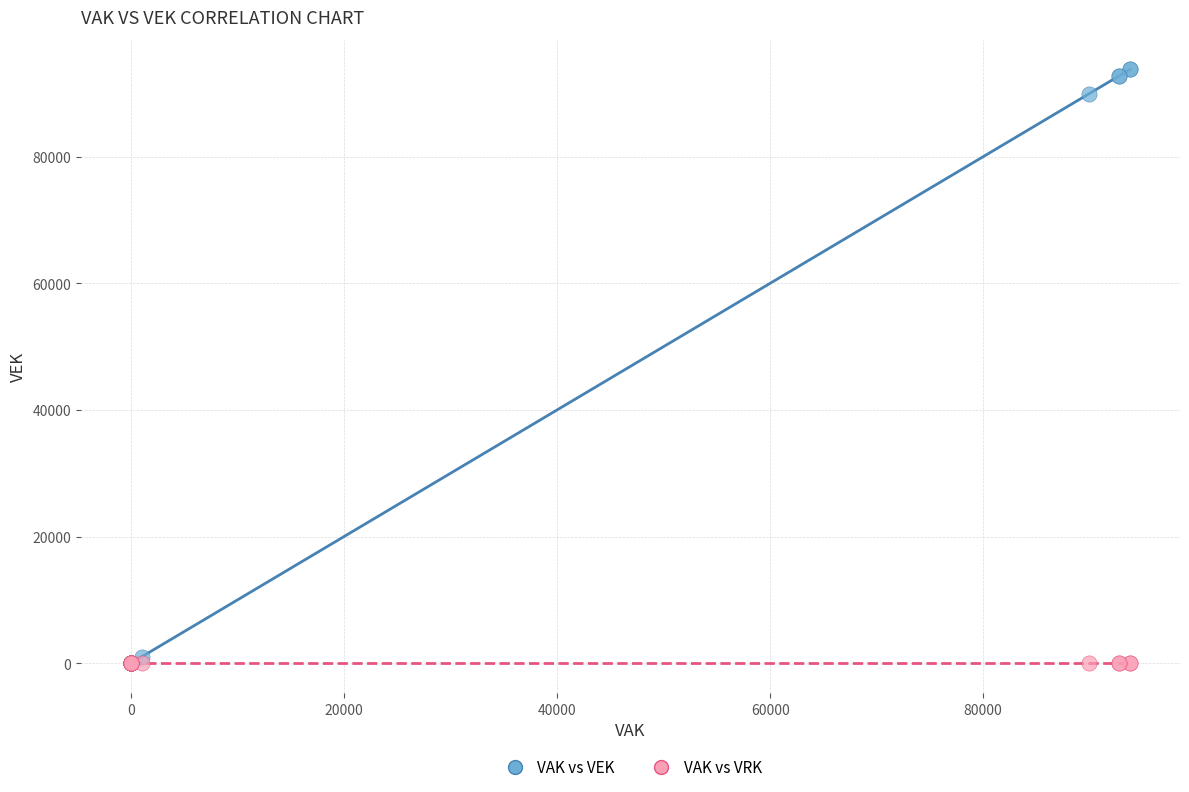

What are all the series names shown in the legend?

VAK vs VEK, VAK vs VRK